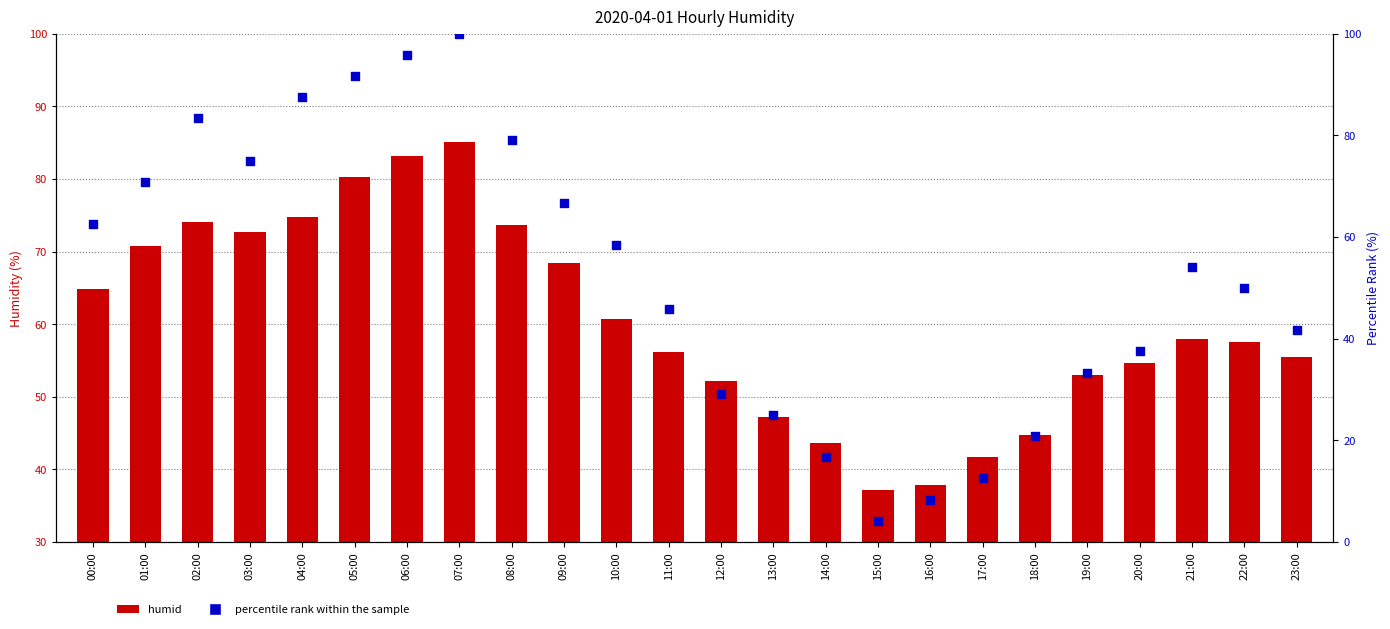

Which series reaches the maximum Y coordinate?

percentile rank within the sample